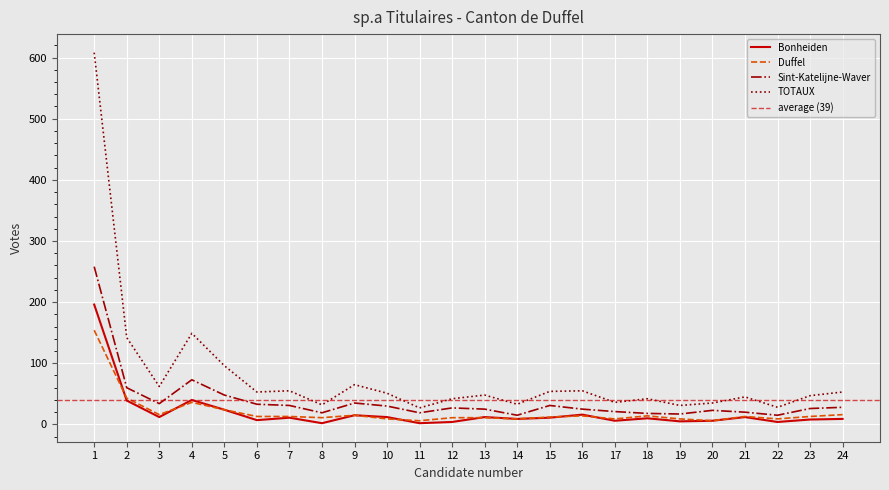

True or false: Bonheiden has more than 2 points higher than both neighbors.

True